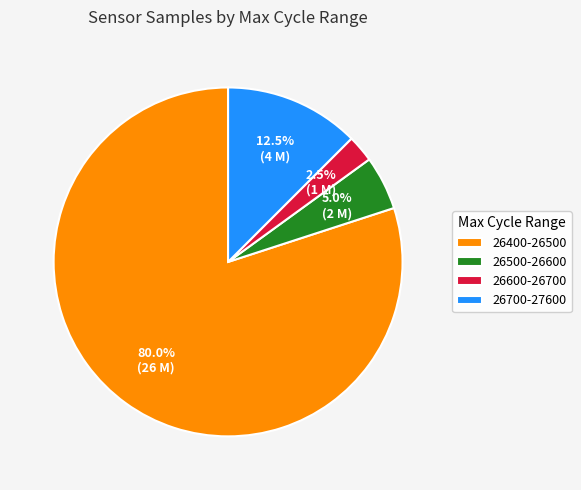

Which slice is the smallest?

26600-26700